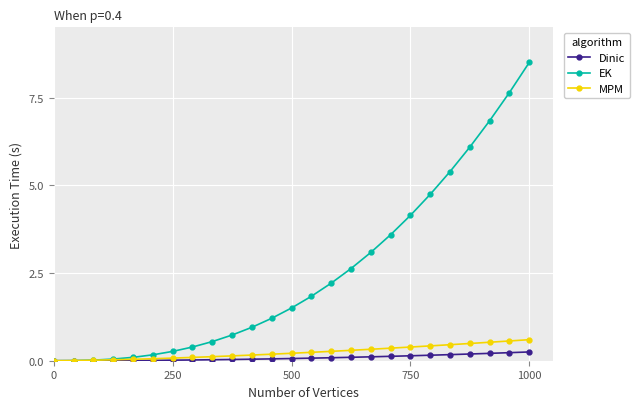

Count the number of data series in this chart.

3